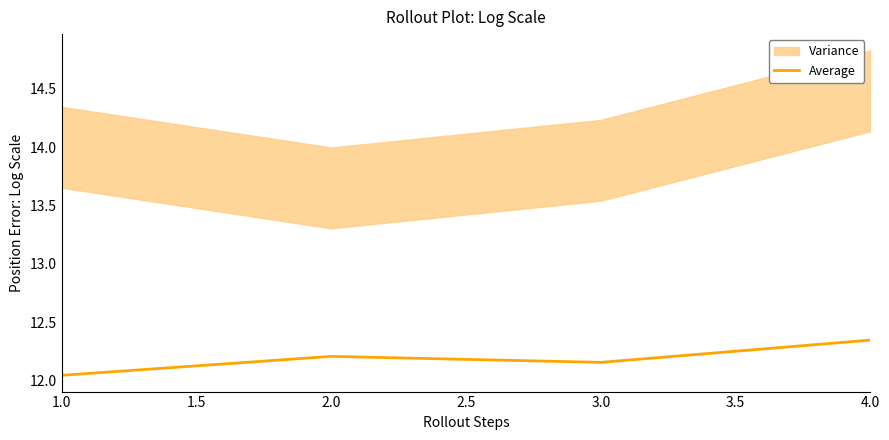

True or false: Average has a value of 12.2 at 2.0.

True